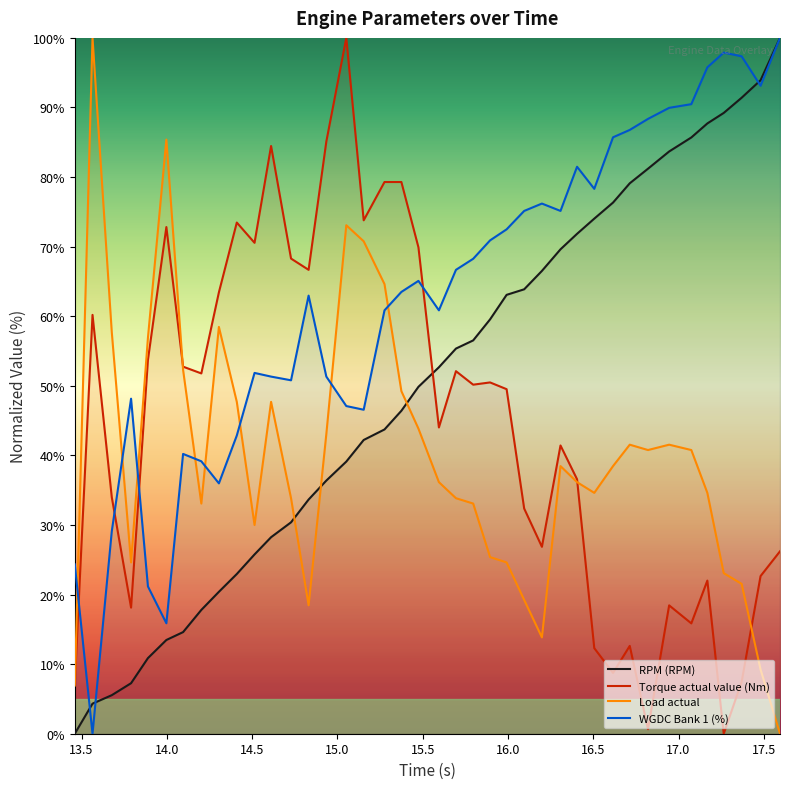

What is the average value of the Torque actual value (Nm) series?

44.9